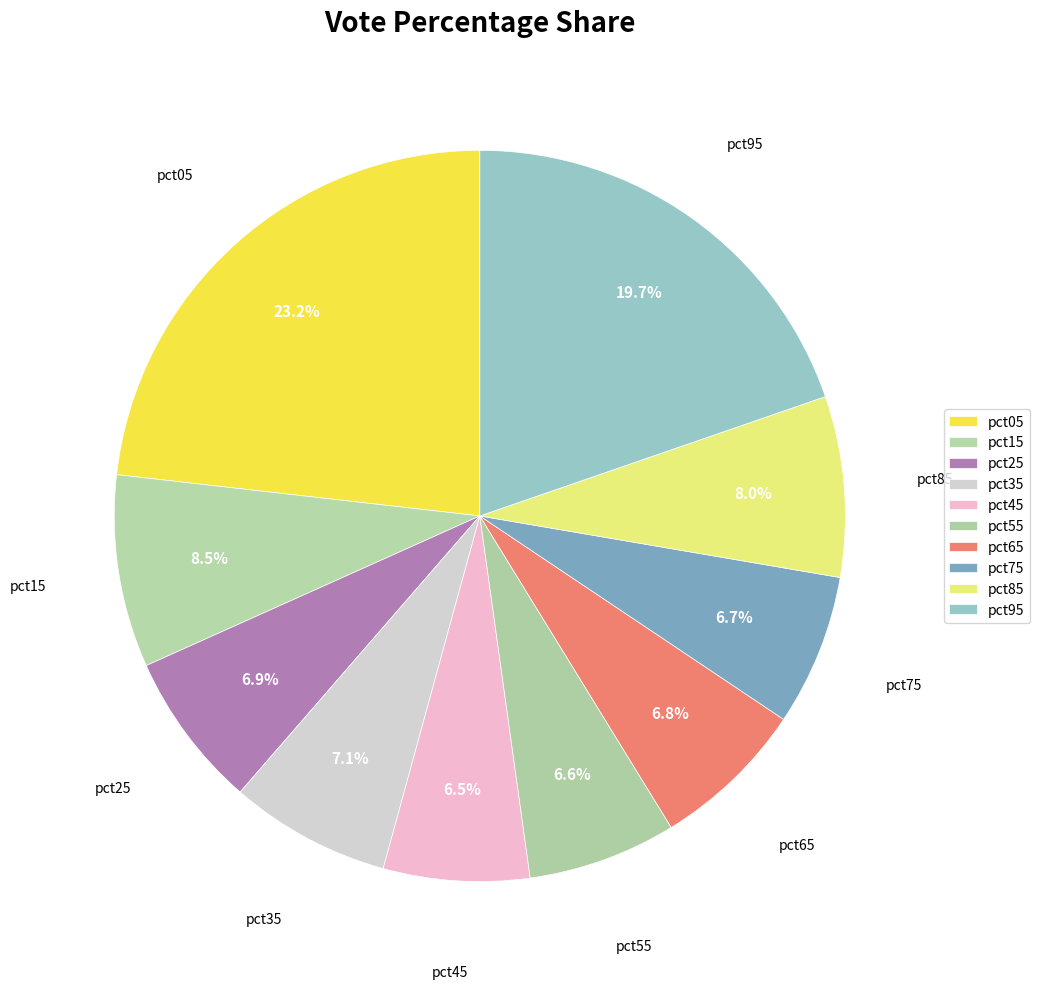

Rank the categories by value from lowest to highest.

pct45, pct55, pct75, pct65, pct25, pct35, pct85, pct15, pct95, pct05